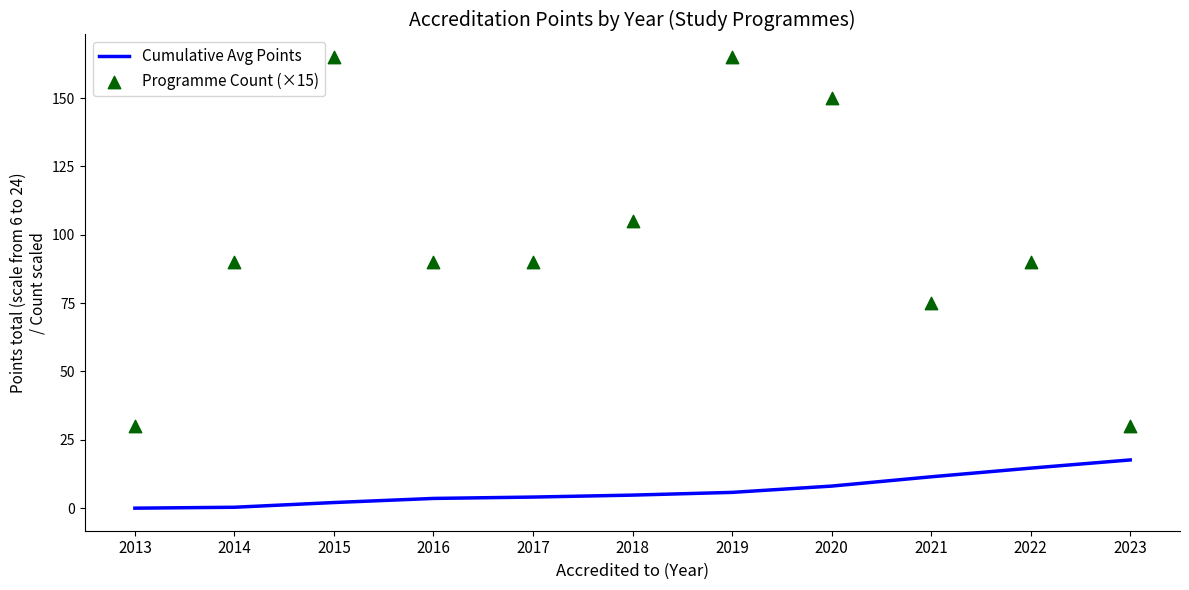

What are all the series names shown in the legend?

Cumulative Avg Points, Programme Count (×15)